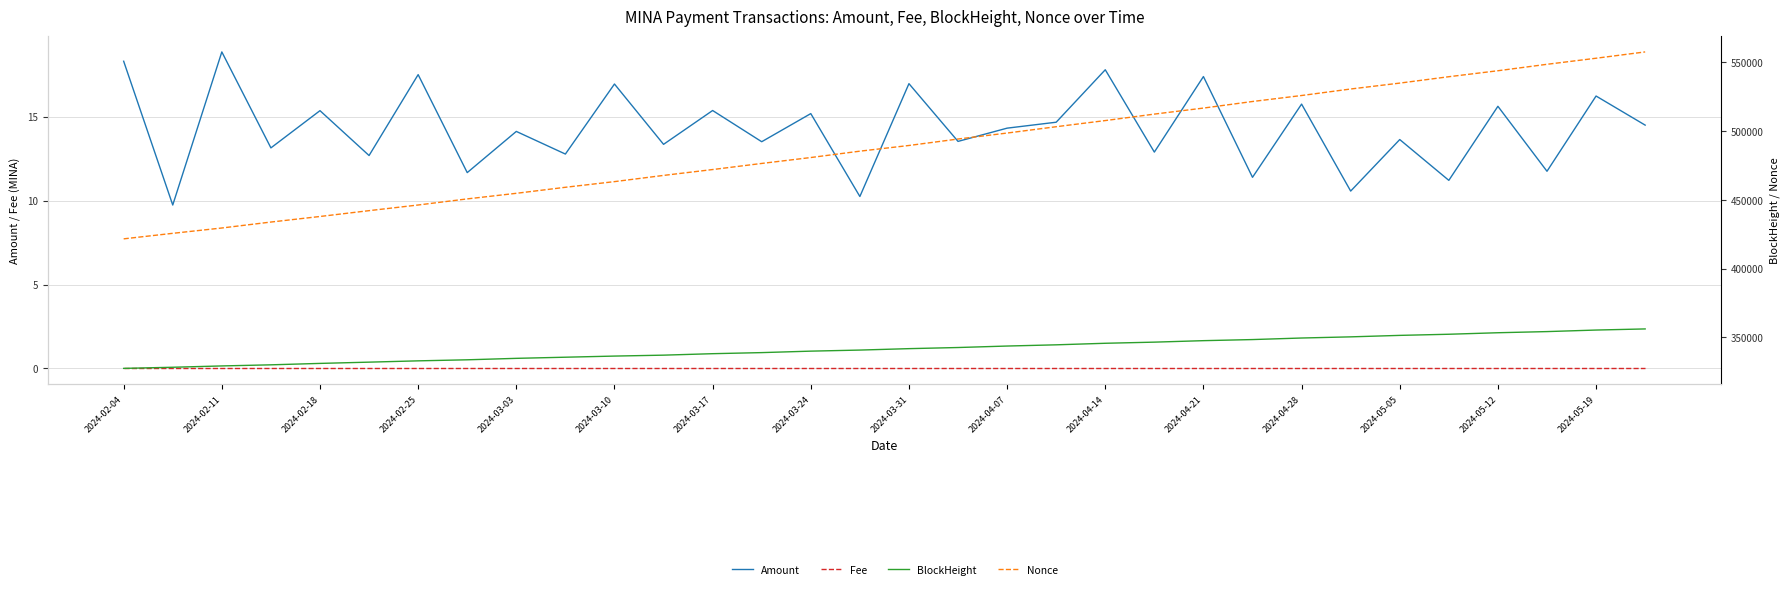

At how many categories does at least one series exceed 423756?

31